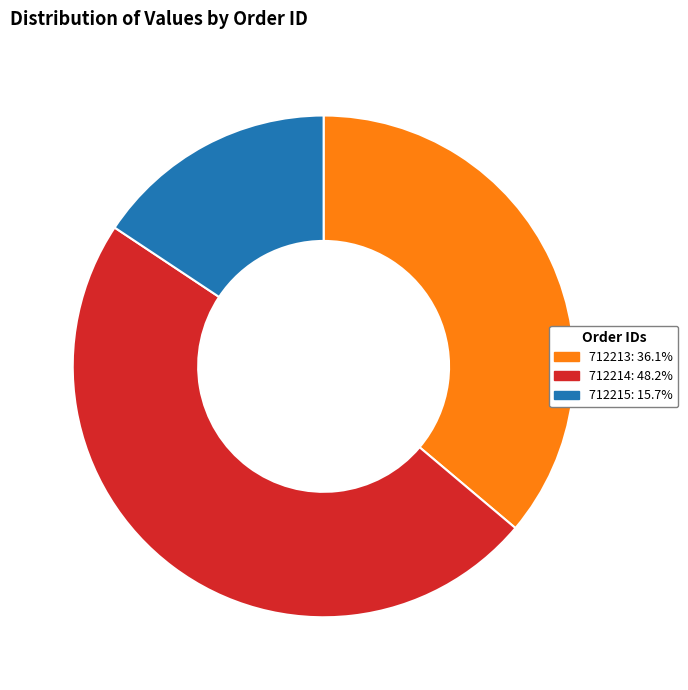

Is there any slice that represents more than half of the pie?

No